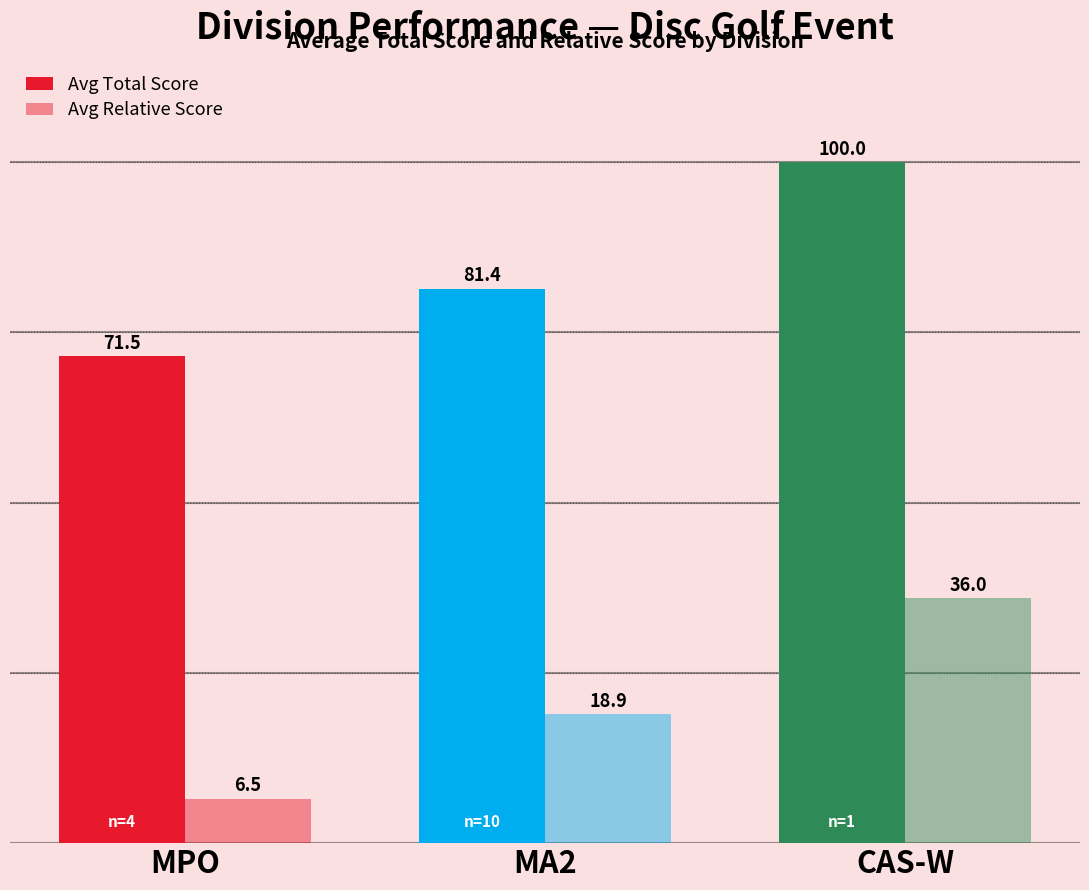

What position from the left is MPO?

1